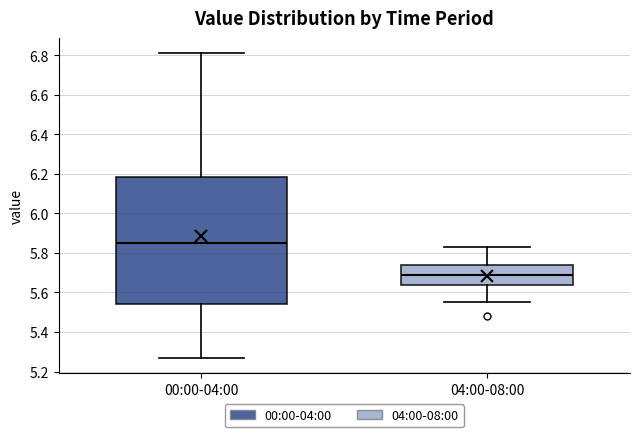

Reading left to right, read every box against the y-axis: the position of its median line, the range the box covers, and the ends of its whiskers. The values are not printed on the chart, so give them approximately, as read against the axis.

00:00-04:00: median 5.86, box 5.54 to 6.18, whiskers 5.28 to 6.82
04:00-08:00: median 5.70, box 5.64 to 5.74, whiskers 5.56 to 5.84